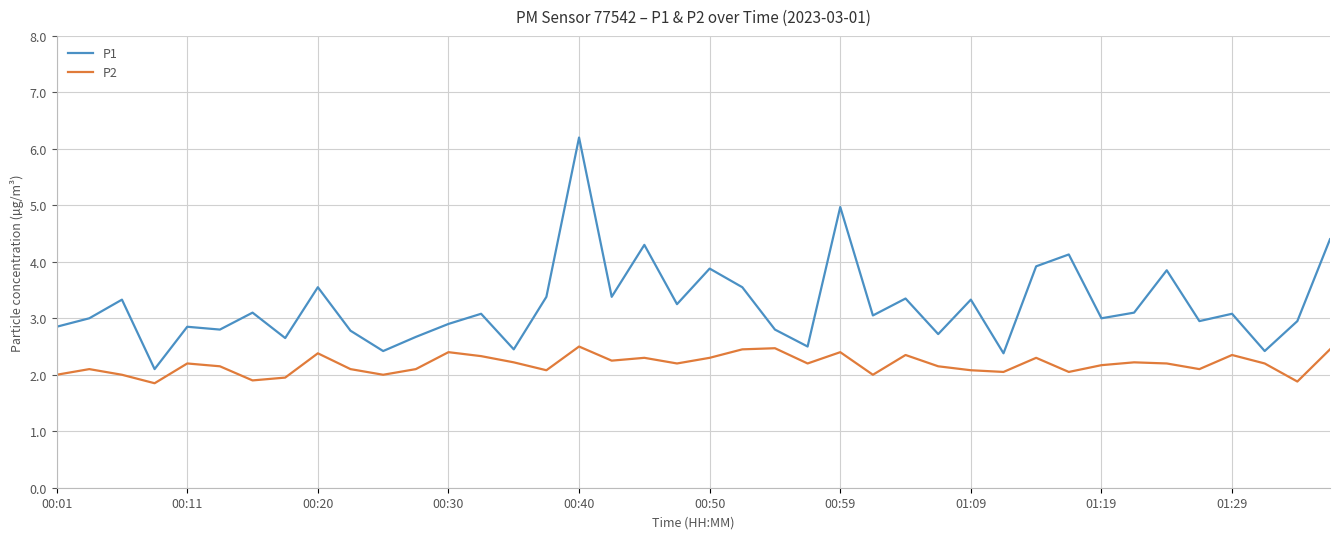

What is the lowest value of the P1 series?

2.1